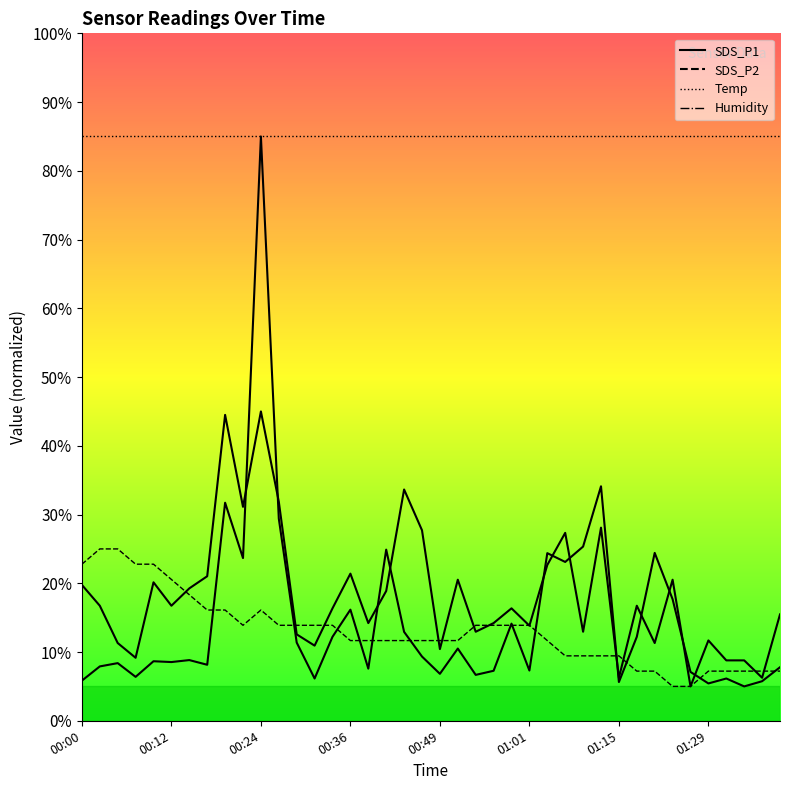

Read the SDS_P1 value at 00:54.

6.7